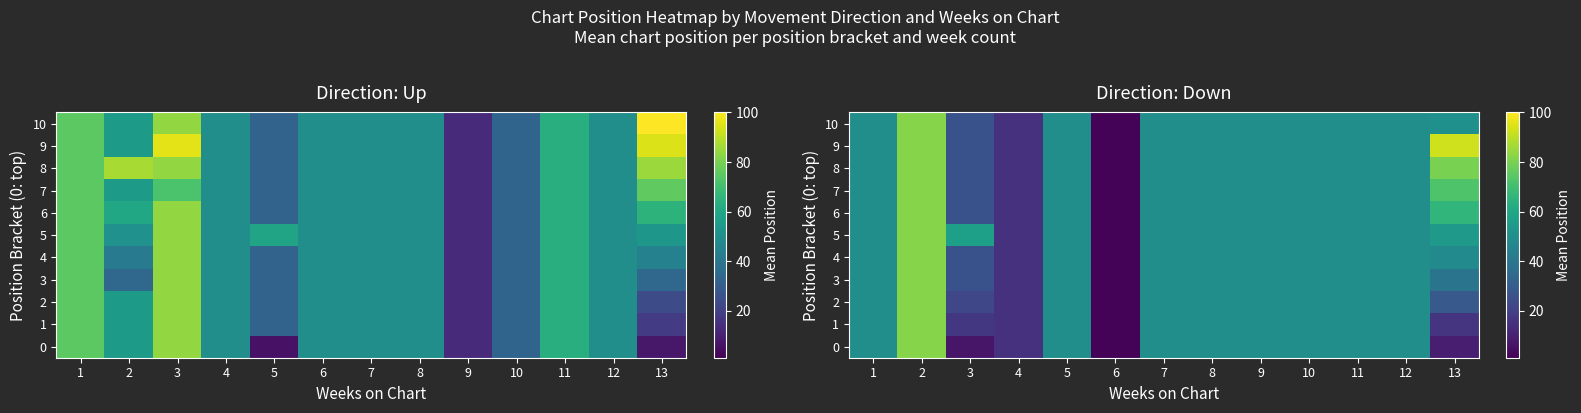

Where is 10 nearest to the value 42?

1